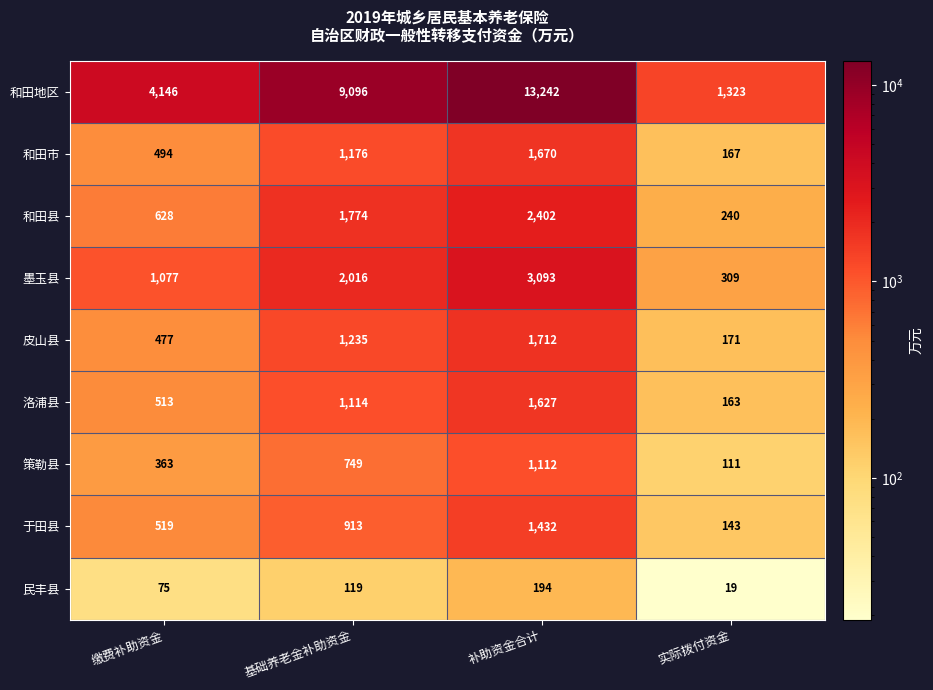

List the series in order of their peak value, highest first.

和田地区, 墨玉县, 和田县, 皮山县, 和田市, 洛浦县, 于田县, 策勒县, 民丰县